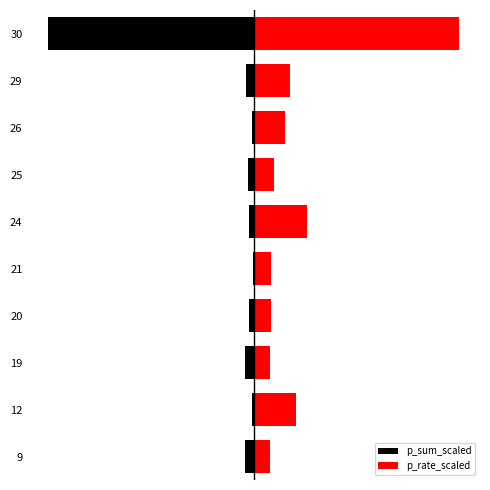

The p_sum_scaled series shows -1.4 at 26. True or false?

False